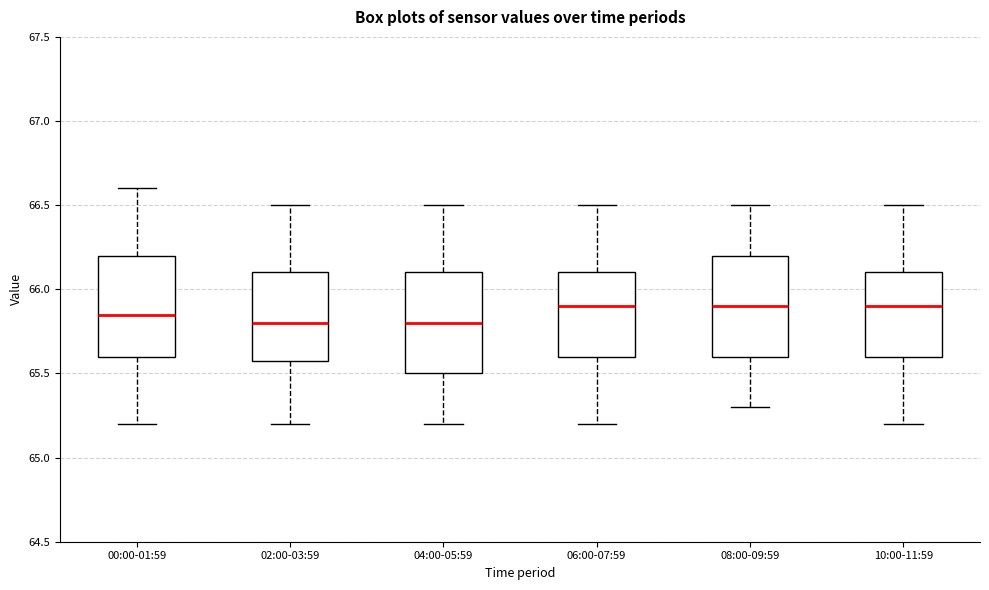

Reading left to right, transcribe this box plot: for each box, give where its median line is, the range the box spans, and where its two whiskers end, as read against the y-axis. The values are not printed on the chart, so give them approximately, as read against the axis.

00:00-01:59: median 65.85, box 65.60 to 66.20, whiskers 65.20 to 66.60
02:00-03:59: median 65.80, box 65.60 to 66.10, whiskers 65.20 to 66.50
04:00-05:59: median 65.80, box 65.50 to 66.10, whiskers 65.20 to 66.50
06:00-07:59: median 65.90, box 65.60 to 66.10, whiskers 65.20 to 66.50
08:00-09:59: median 65.90, box 65.60 to 66.20, whiskers 65.30 to 66.50
10:00-11:59: median 65.90, box 65.60 to 66.10, whiskers 65.20 to 66.50